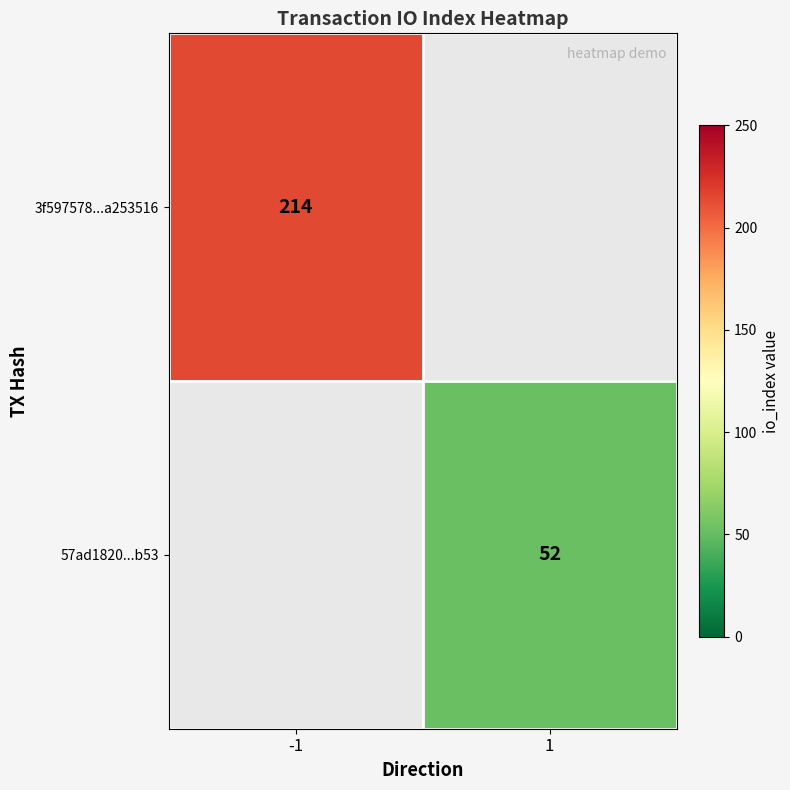

The value of 57ad1820...b53 at 1 is 52. True or false?

True